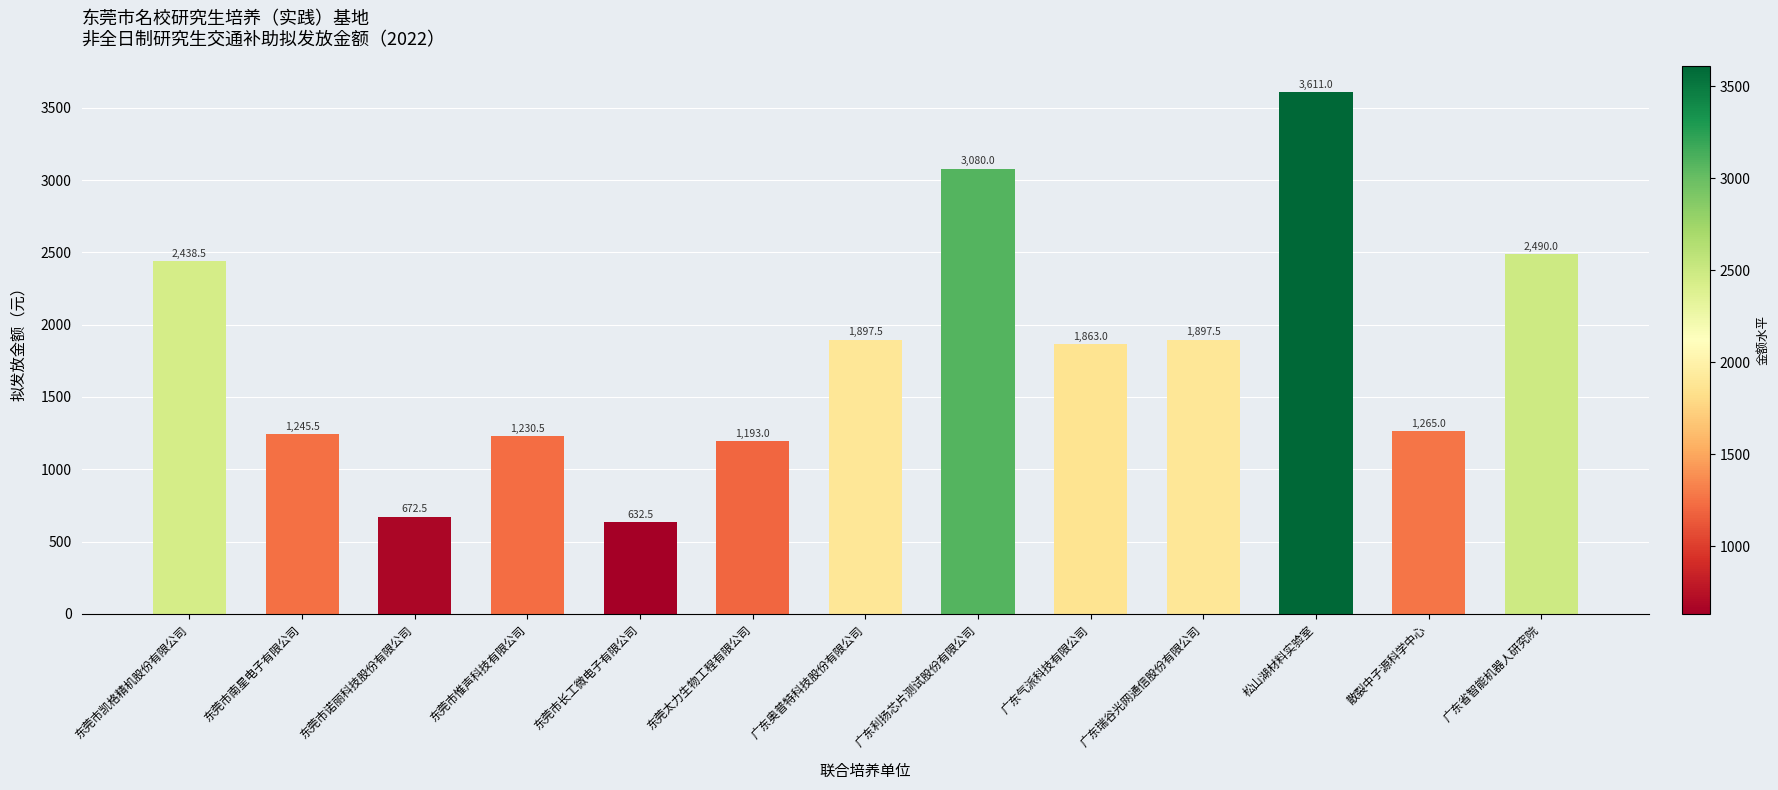

Between 广东奥普特科技股份有限公司 and 广东省智能机器人研究院, which is larger?

广东省智能机器人研究院